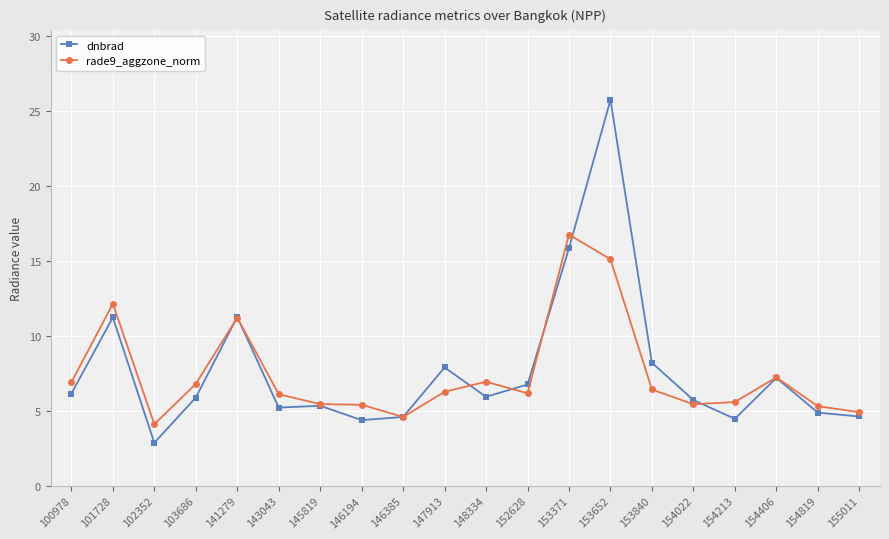

What is the sum of the rade9_aggzone_norm values at 146194 and 146385?

10.0